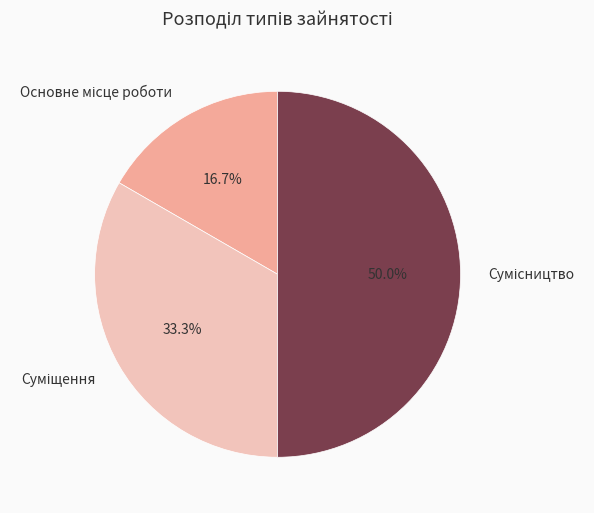

What percentage is the Основне місце роботи slice, to the nearest percent?

17%